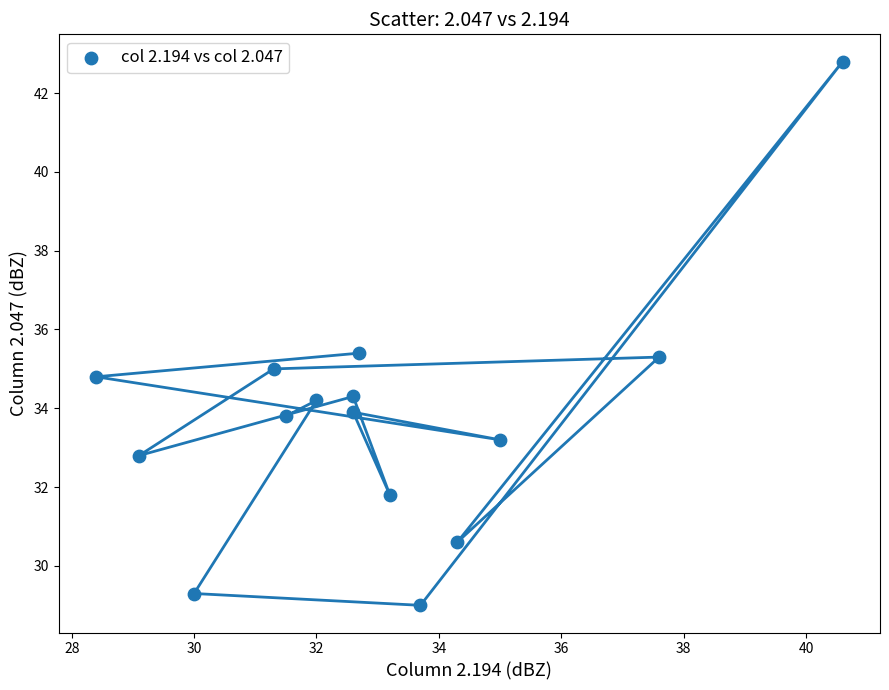

What is the range of X values (max minus min)?

12.2